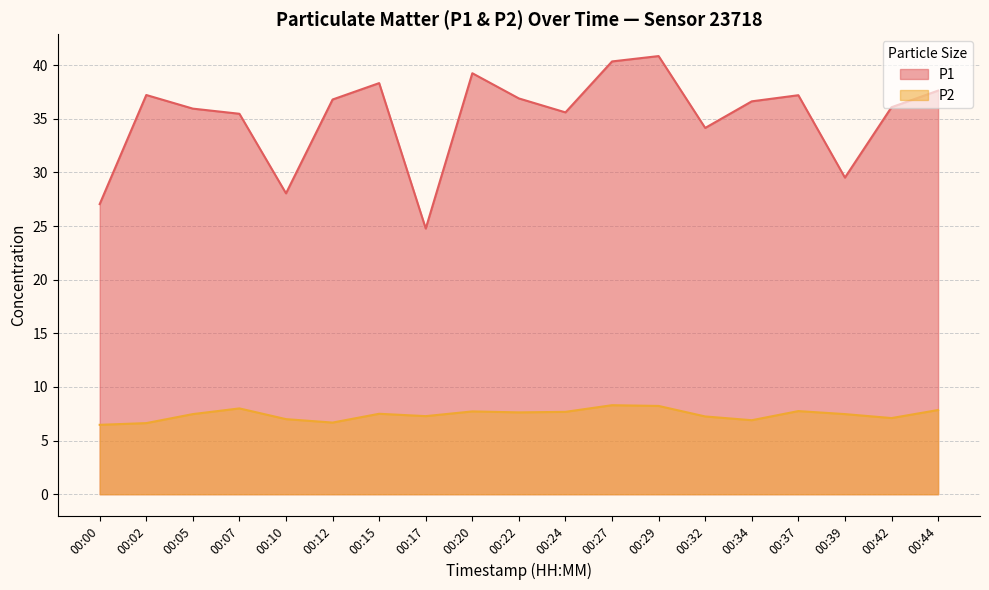

How many distinct data groups are displayed?

2